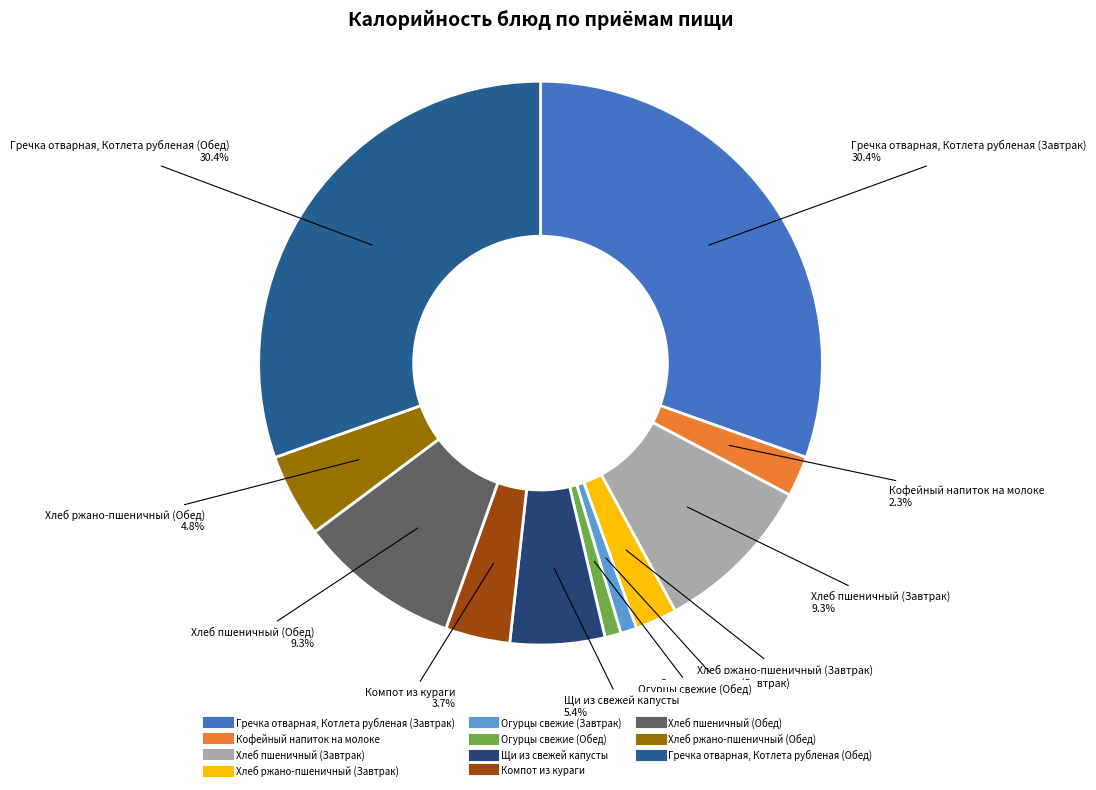

How many slices are in this pie chart?

11